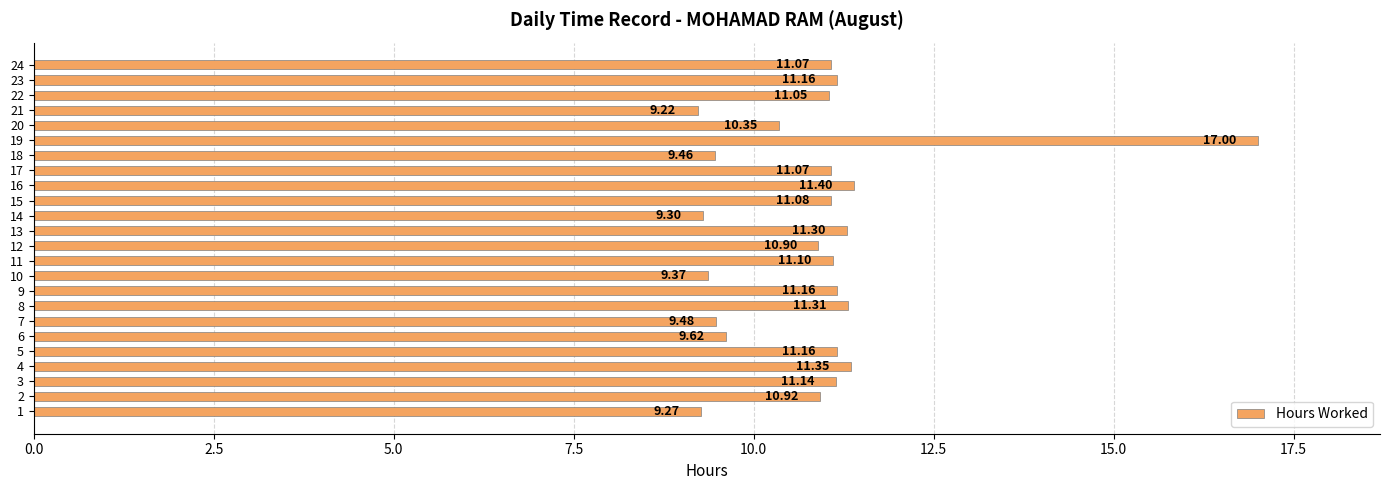

What is the maximum value shown in the chart?

17.0